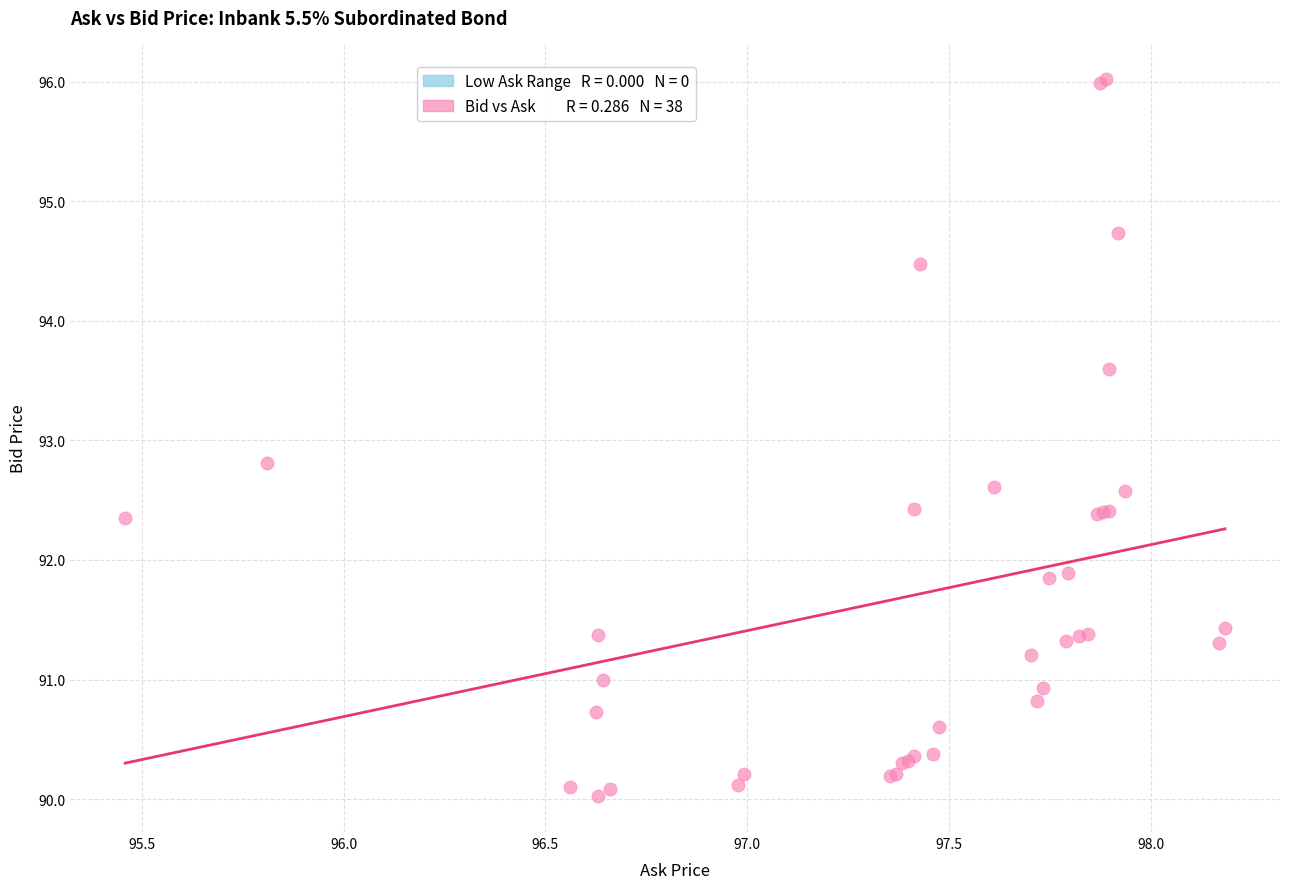

What Y value in the scatter plot is closest to 93?

92.8